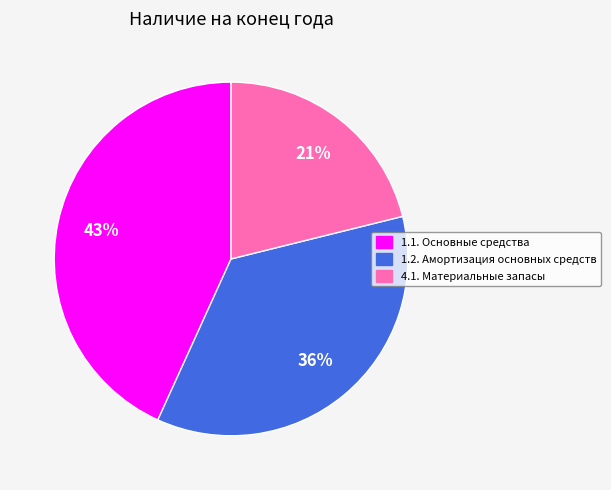

Is the sum of 1.1. Основные средства and 4.1. Материальные запасы greater than half?

Yes